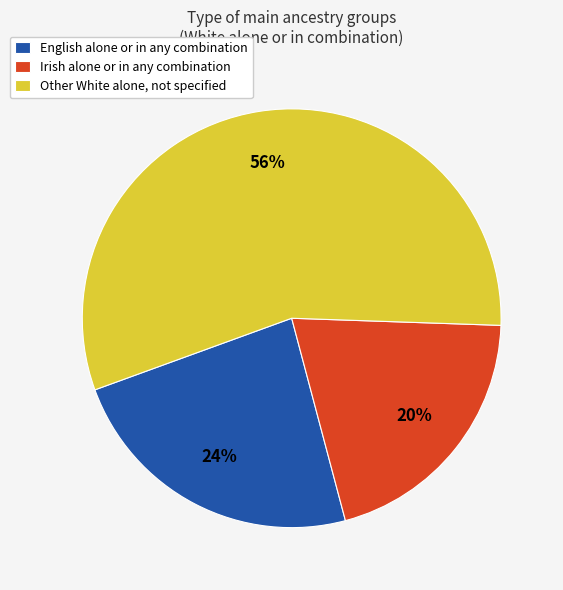

True or false: English alone or in any combination accounts for 15% of the total.

False